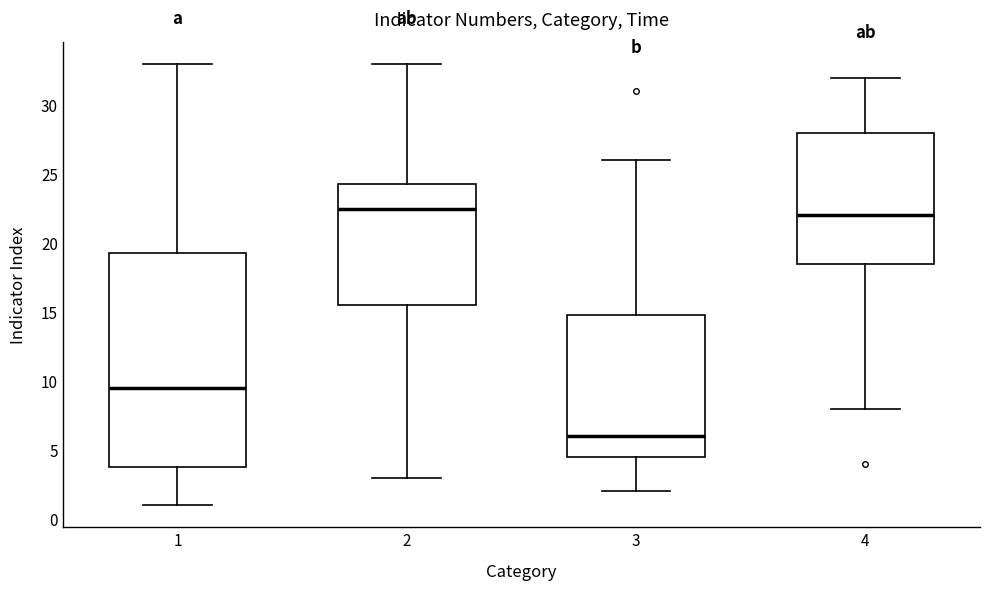

Reading left to right, read every box against the y-axis: the position of its median line, the range the box covers, and the ends of its whiskers. The values are not printed on the chart, so give them approximately, as read against the axis.

1: median 9.5, box 4.0 to 19.5, whiskers 1.0 to 33.0
2: median 22.5, box 15.5 to 24.5, whiskers 3.0 to 33.0
3: median 6.0, box 4.5 to 15.0, whiskers 2.0 to 26.0
4: median 22.0, box 18.5 to 28.0, whiskers 8.0 to 32.0